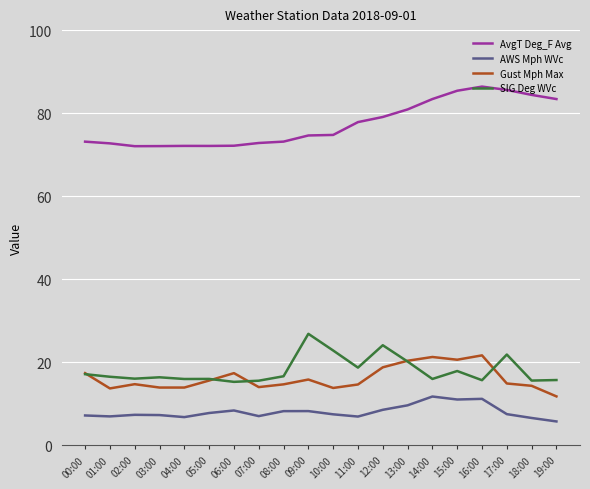

True or false: SIG Deg WVc and AvgT Deg_F Avg intersect in this chart.

False